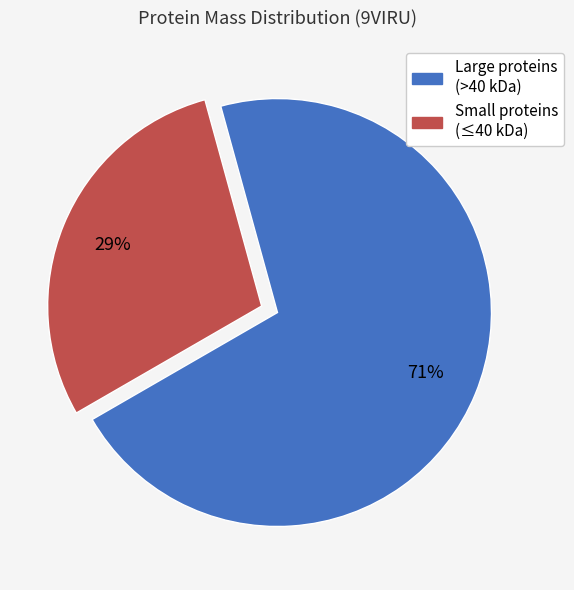

To the nearest percent, what is the difference between the largest and smallest slice percentages?

42%